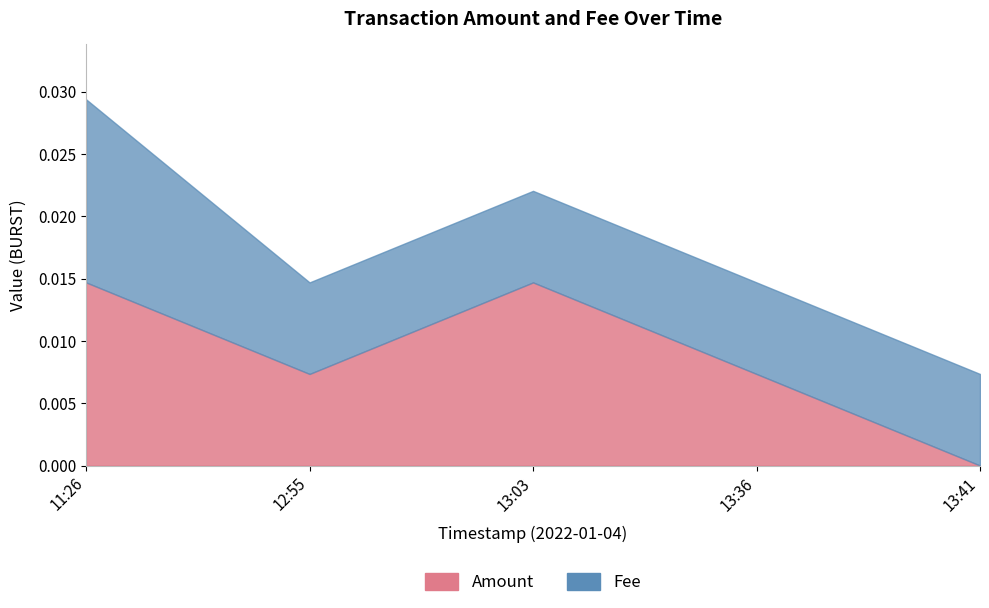

True or false: Amount has more than 2 interior local peaks.

False